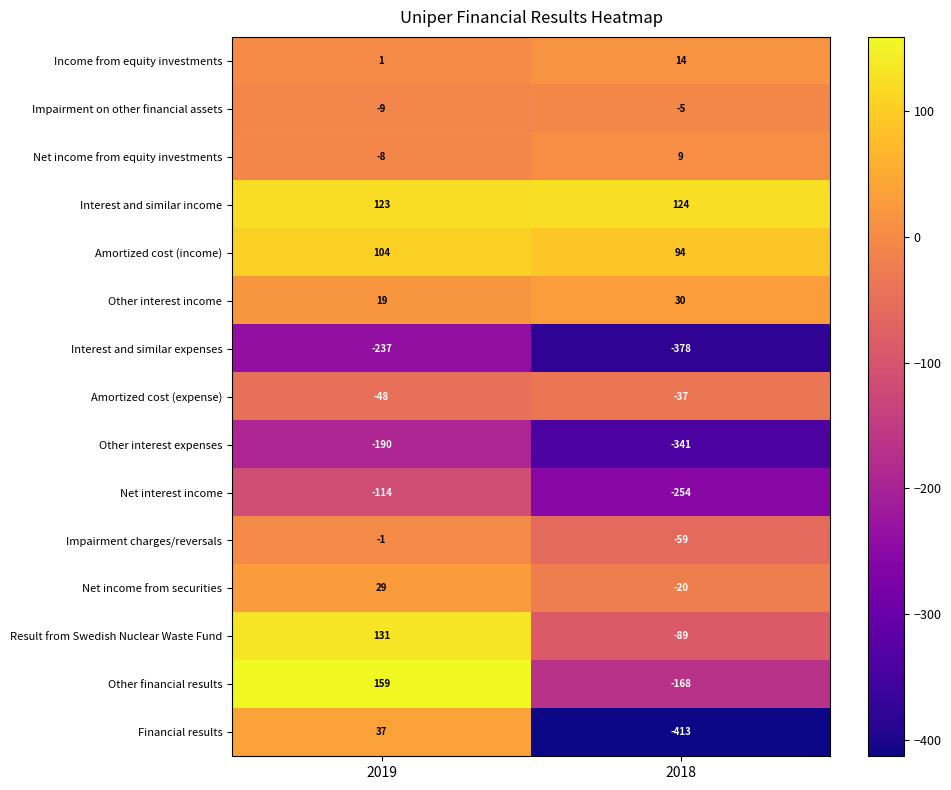

Reading left to right, list all the values displayed in this chart.

Income from equity investments: 2019=1	2018=14
Impairment on other financial assets: 2019=-9	2018=-5
Net income from equity investments: 2019=-8	2018=9
Interest and similar income: 2019=123	2018=124
Amortized cost (income): 2019=104	2018=94
Other interest income: 2019=19	2018=30
Interest and similar expenses: 2019=-237	2018=-378
Amortized cost (expense): 2019=-48	2018=-37
Other interest expenses: 2019=-190	2018=-341
Net interest income: 2019=-114	2018=-254
Impairment charges/reversals: 2019=-1	2018=-59
Net income from securities: 2019=29	2018=-20
Result from Swedish Nuclear Waste Fund: 2019=131	2018=-89
Other financial results: 2019=159	2018=-168
Financial results: 2019=37	2018=-413